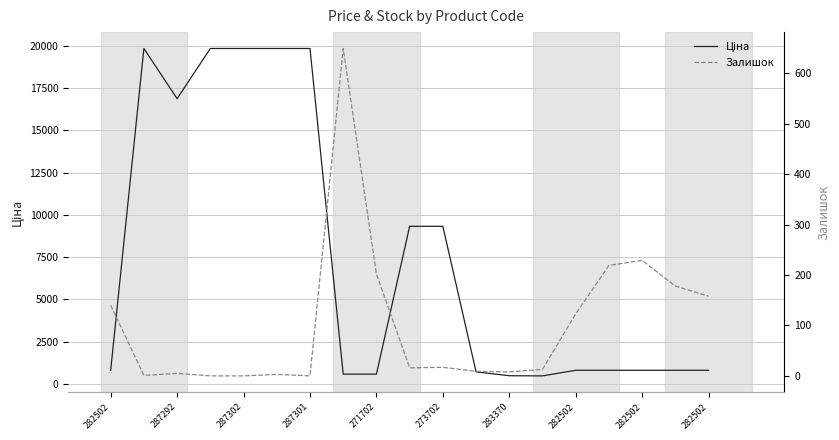

What is the sum of the Ціна values at 11 and 282502?

1305.6